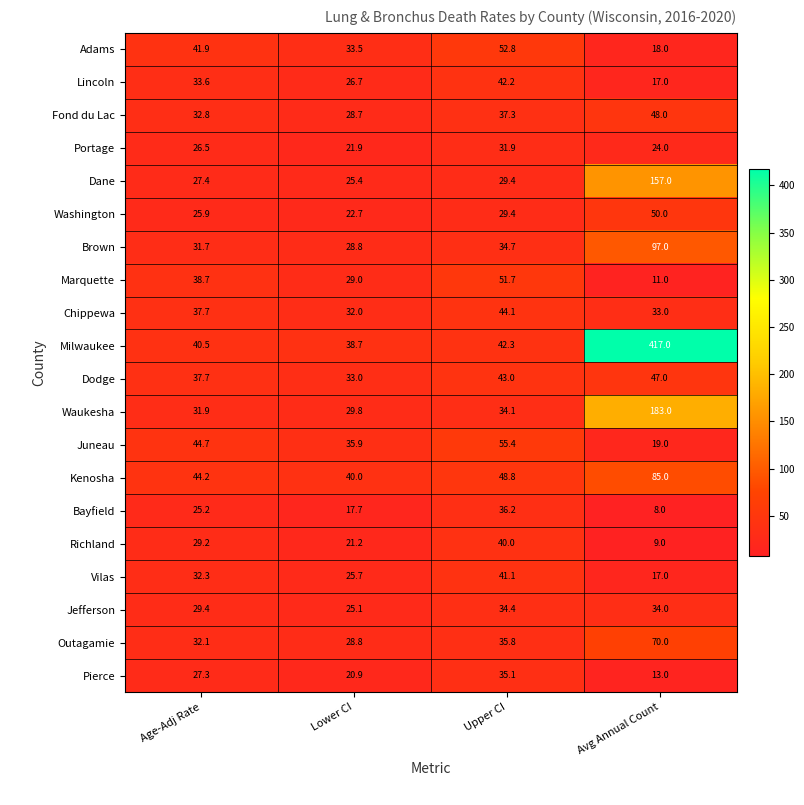

Which category has the highest value across all series?

Avg Annual Count